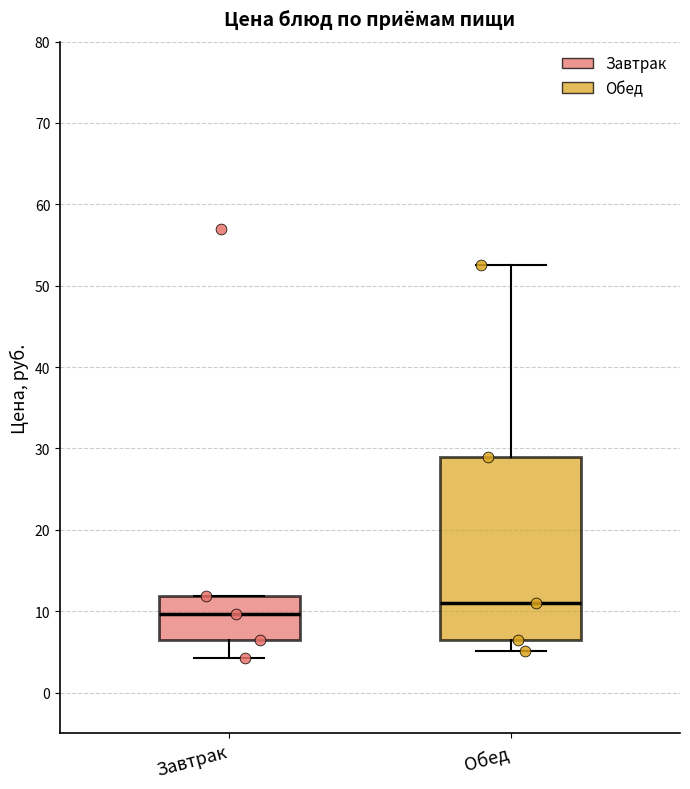

Which box has the lowest median line?

Завтрак